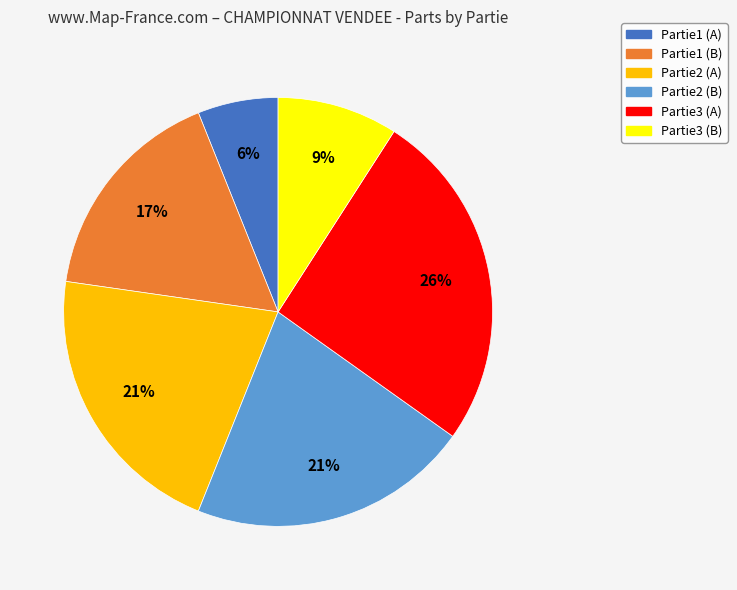

Is there a majority slice in this chart?

No